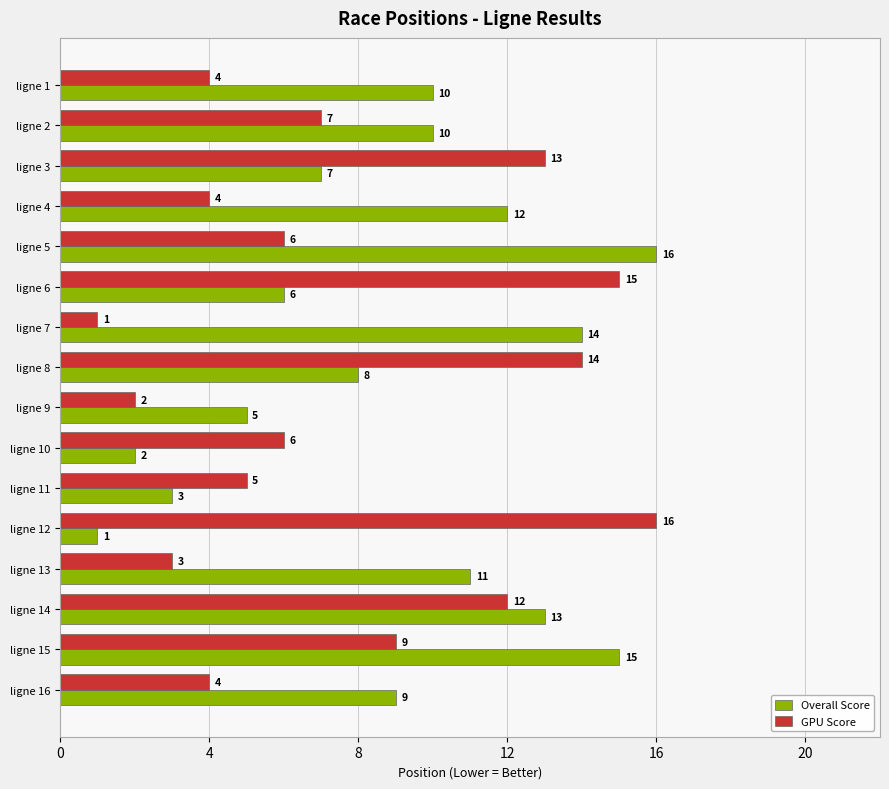

The value of Overall Score at ligne 14 is 22. True or false?

False